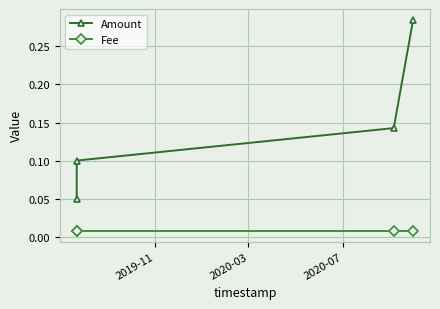

True or false: Amount and Fee cross at least once.

False